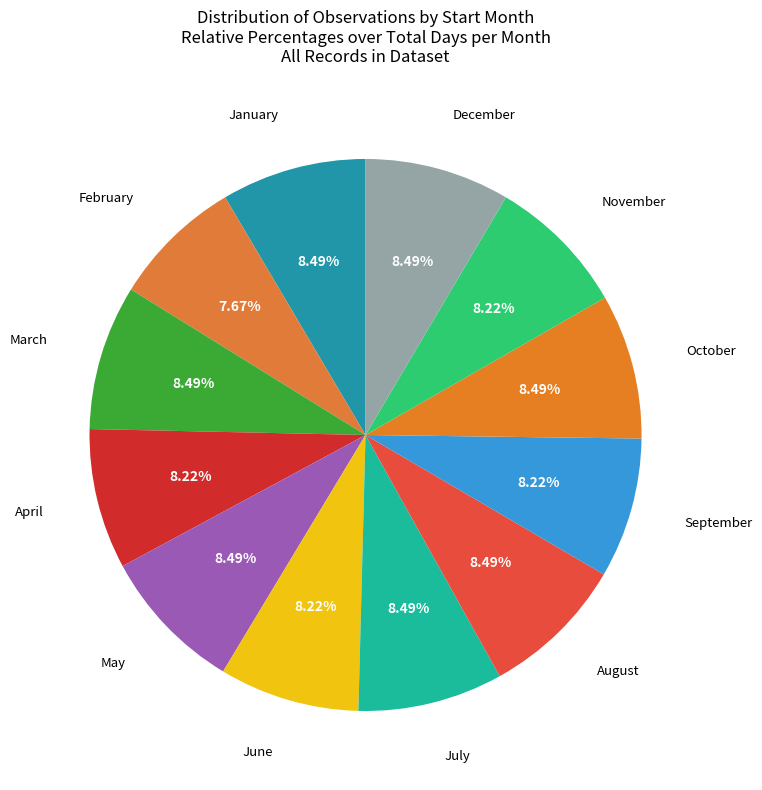

How many slices are in this pie chart?

12